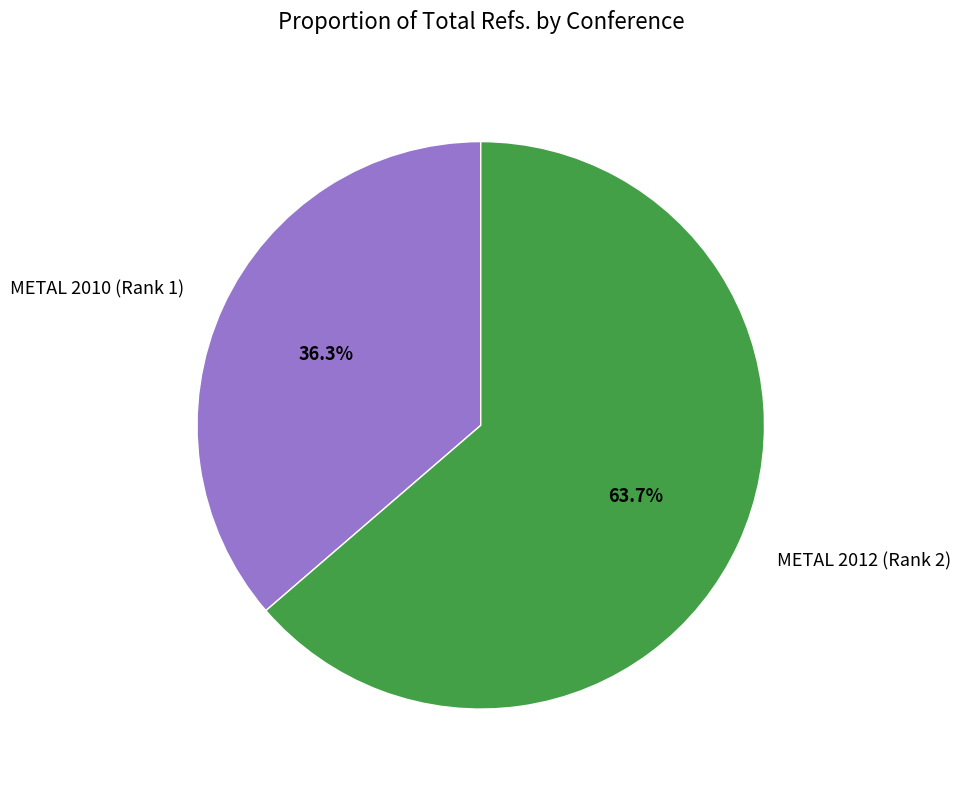

The METAL 2010 (Rank 1) slice represents 36% of the pie. True or false?

True